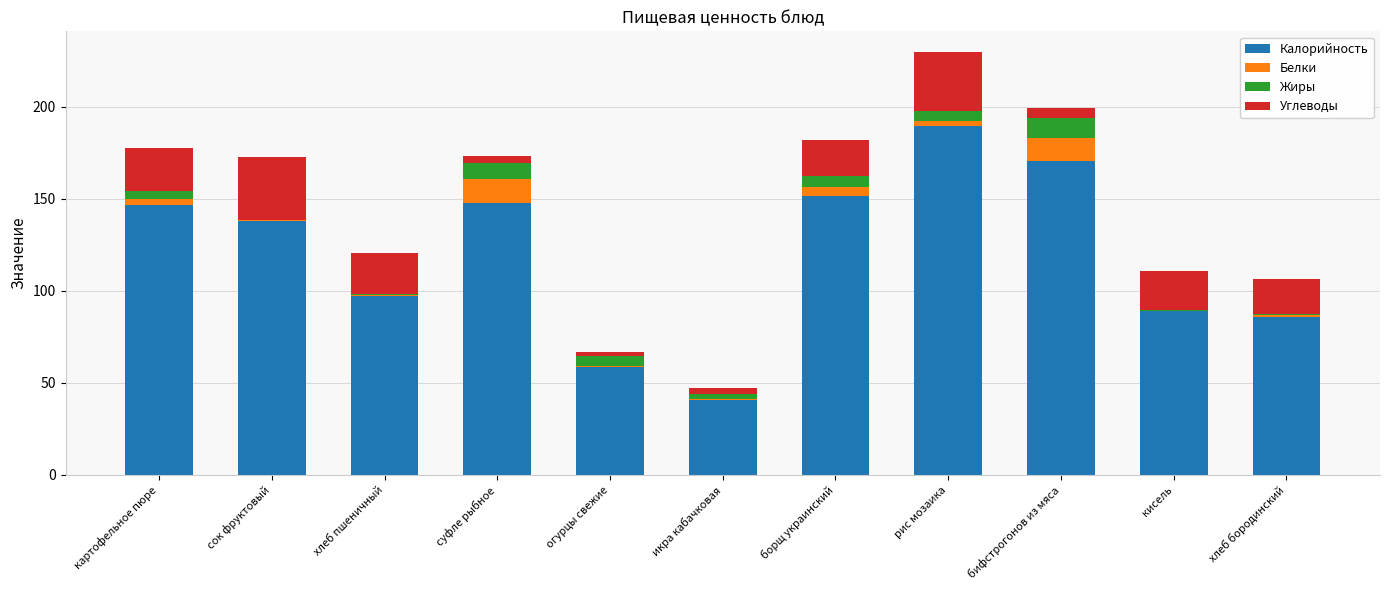

At which label does Калорийность reach its peak?

рис мозаика